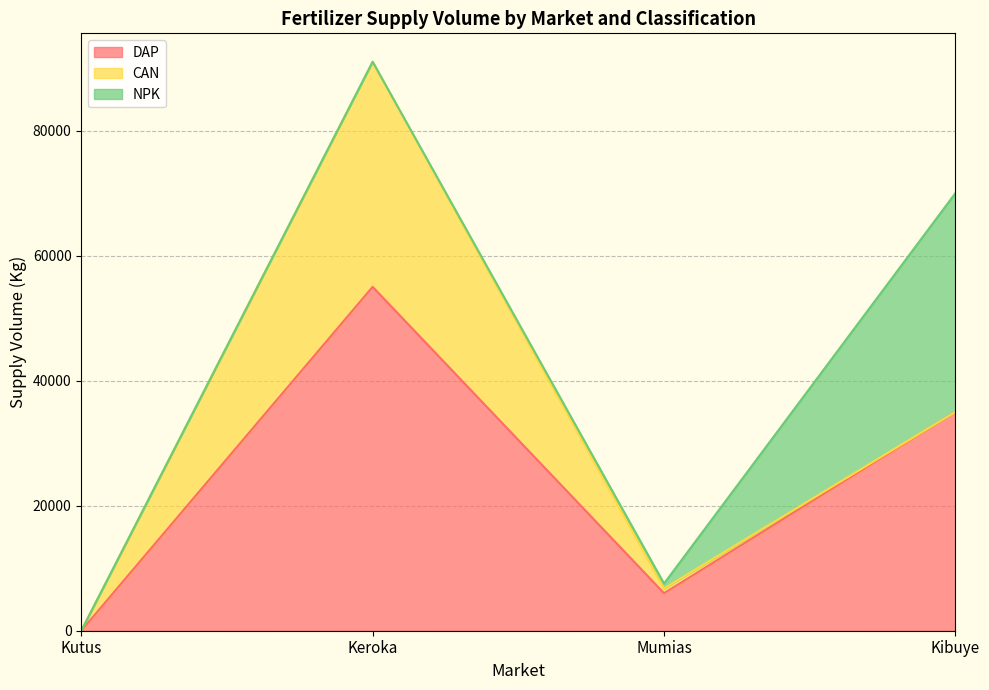

What is the maximum value shown in the chart?

55000